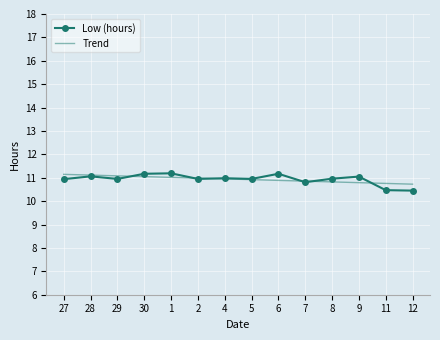

What is the highest value of the Trend series?

11.1